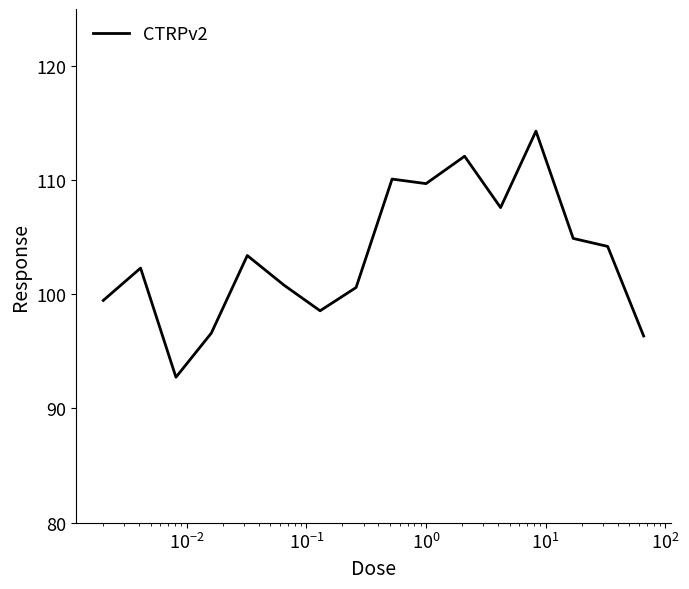

What is the sum of all values?

1653.7